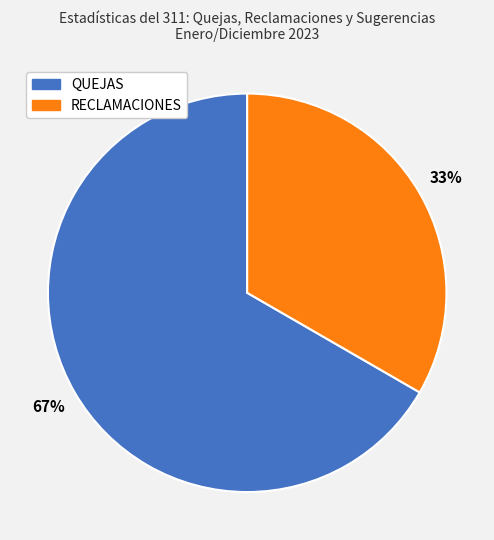

Does any single category account for the majority?

Yes